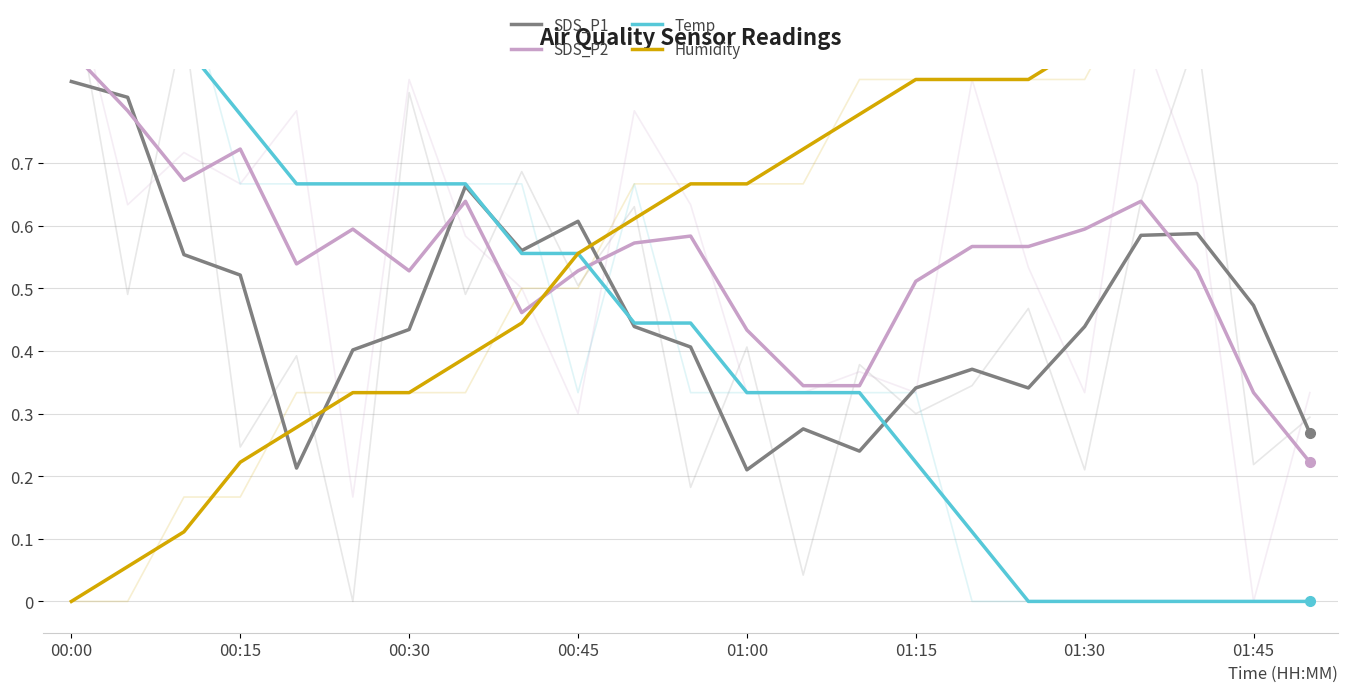

True or false: Humidity has more than 1 points higher than both neighbors.

False